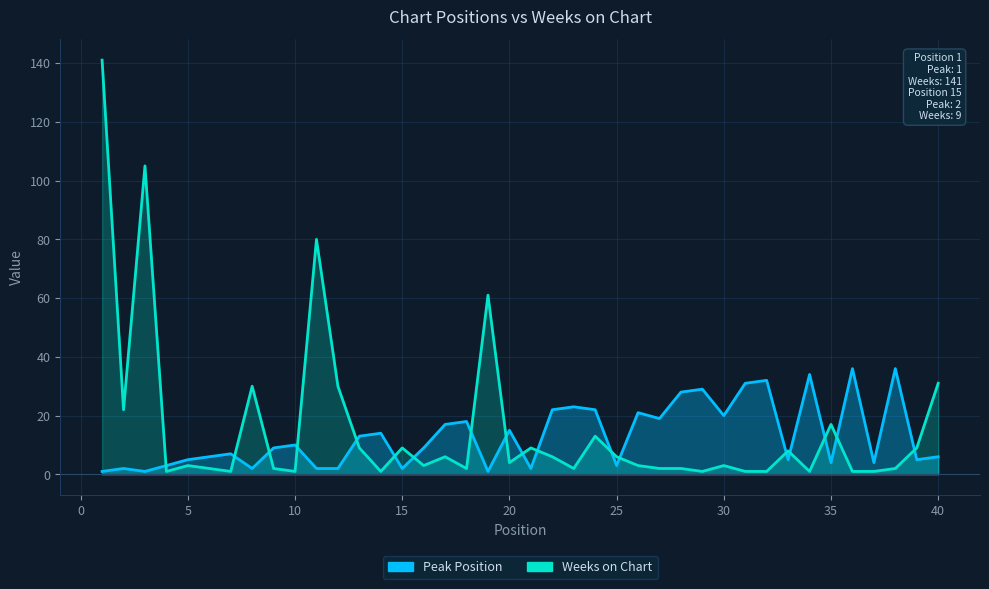

Does the chart have visible grid lines?

Yes